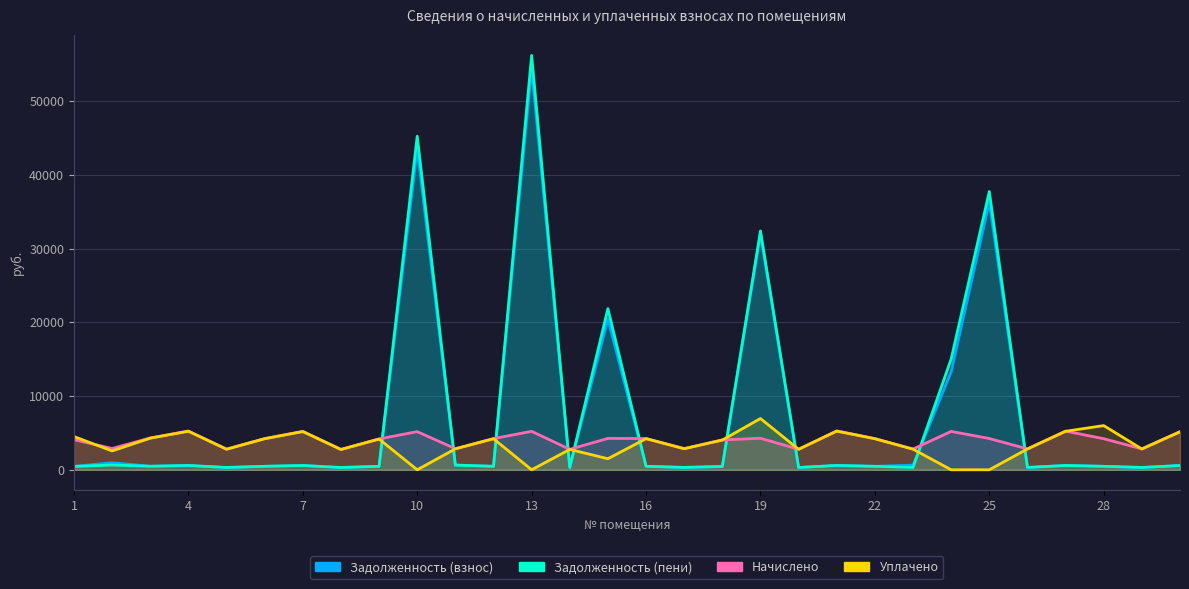

Reading right to left, extract all data points from this chart.

Задолженность (взнос): 574.4	314.9	467.8	582.3	314.9	36321.3	13286.9	623.8	469.8	585.3	309.9	31968.1	450.1	318.8	470.8	20438.7	307.9	54452.4	469.8	635.6	43509.3	464.9	307.0	578.4	469.8	310.9	583.3	478.7	962.3	454.0
Задолженность (пени): 574.4	314.9	467.8	582.3	314.9	37733.7	15022.0	311.9	469.8	585.3	309.9	32392.3	450.1	318.8	470.8	21857.0	307.9	56190.5	469.8	635.6	45232.6	464.9	307.0	578.4	469.8	310.9	583.3	478.7	641.6	454.0
Начислено: 5169.9	2833.7	4210.6	5241.0	2833.7	4237.2	5205.4	2807.0	4228.3	5267.6	2789.3	4272.8	4050.6	2869.2	4237.2	4254.9	2771.5	5214.3	4228.3	2860.3	5169.9	4183.9	2762.6	5205.4	4228.3	2798.2	5249.9	4308.3	2887.0	4086.2
Уплачено: 5147.8	2821.5	5991.9	5218.6	2821.5	0.0	0.0	2795.0	4210.2	5245.1	2777.3	6950.0	4033.3	2856.2	4219.1	1500.0	2759.6	0.0	4210.2	2835.8	0.0	4166.0	2750.8	5183.1	4210.2	2786.2	5227.4	4289.9	2553.9	4505.2